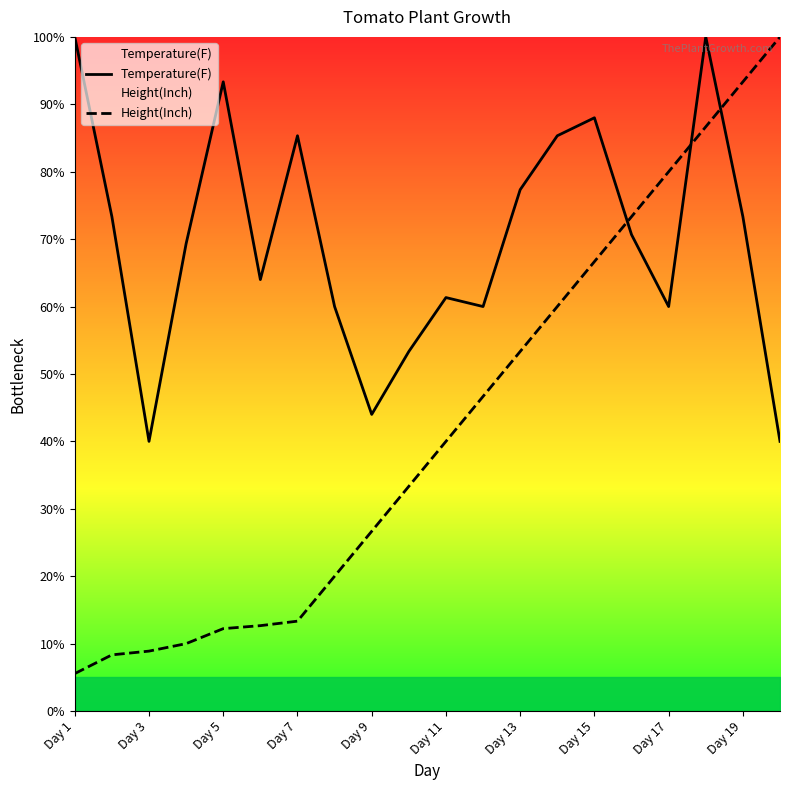

What are all the series names shown in the legend?

Temperature(F), Height(Inch)